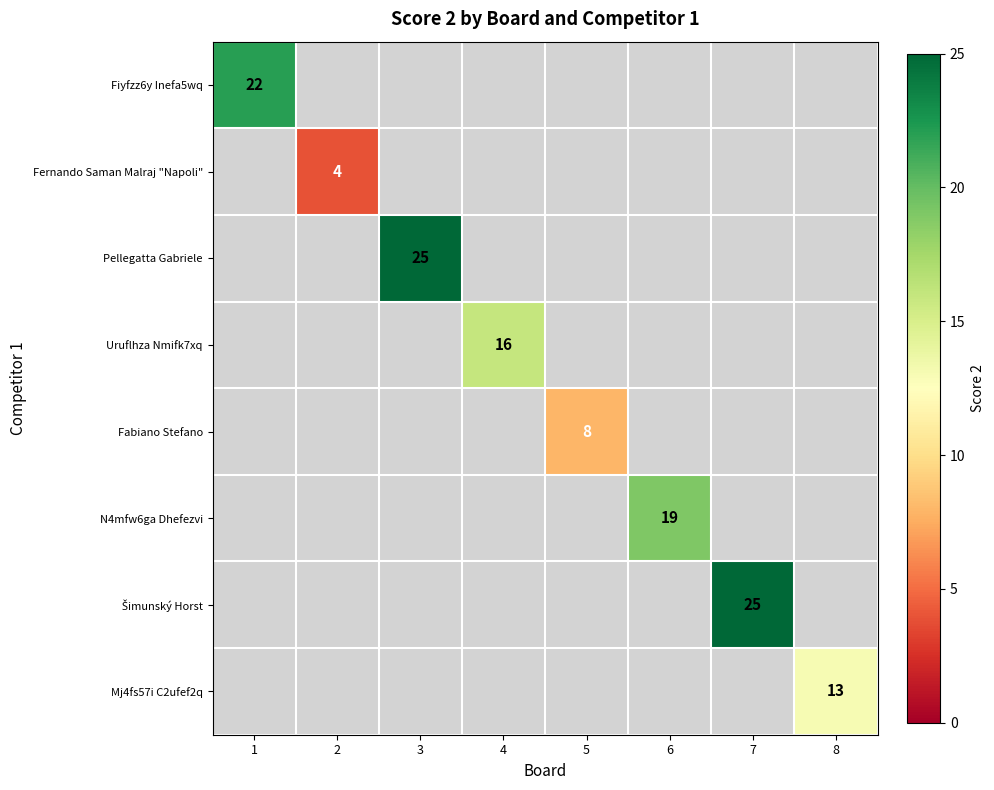

The value of Pellegatta Gabriele at 3 is 25. True or false?

True